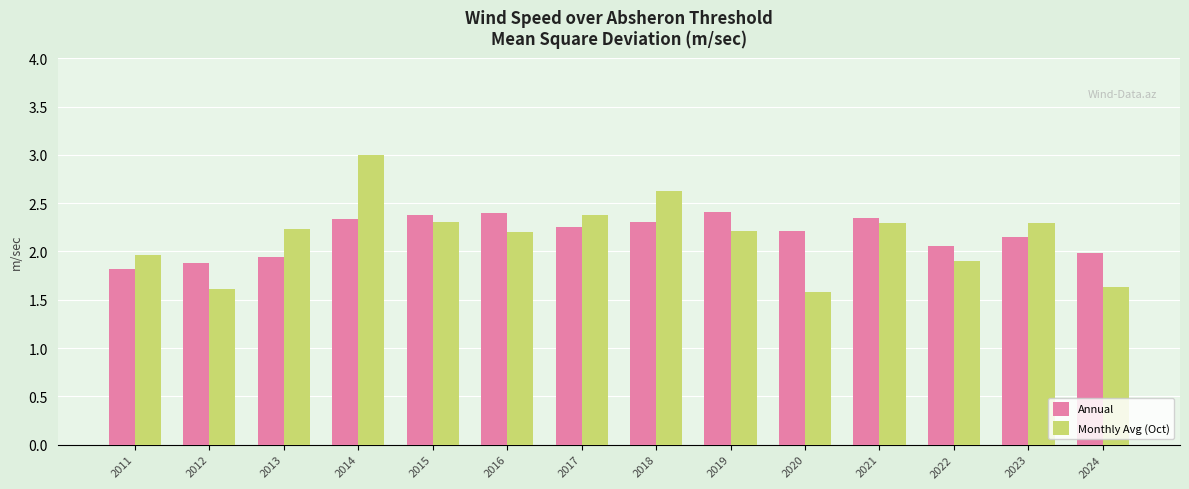

The Annual series shows 2.4 at 2019. True or false?

True